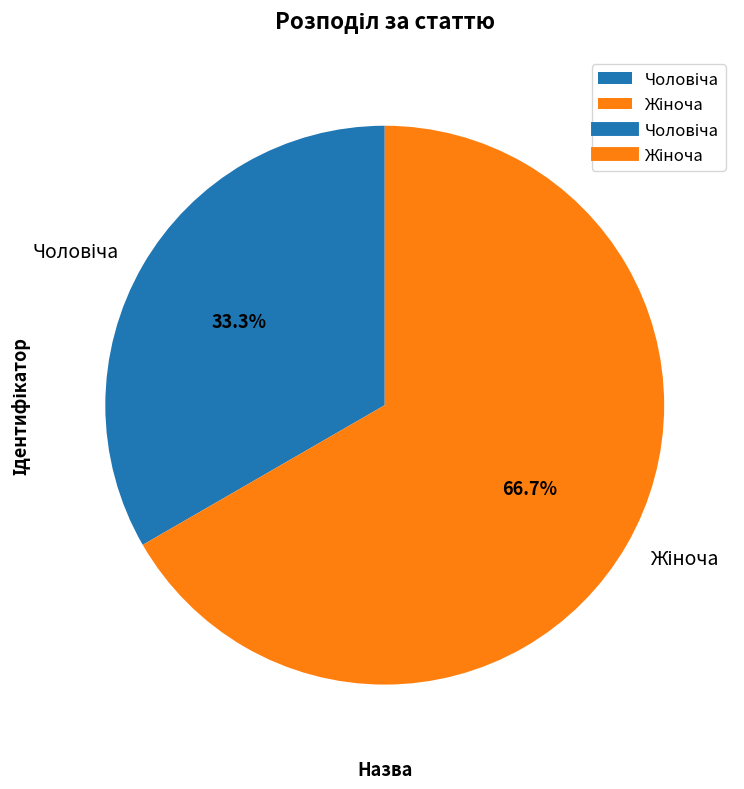

To the nearest percent, what is the difference between the largest and smallest slice percentages?

33%